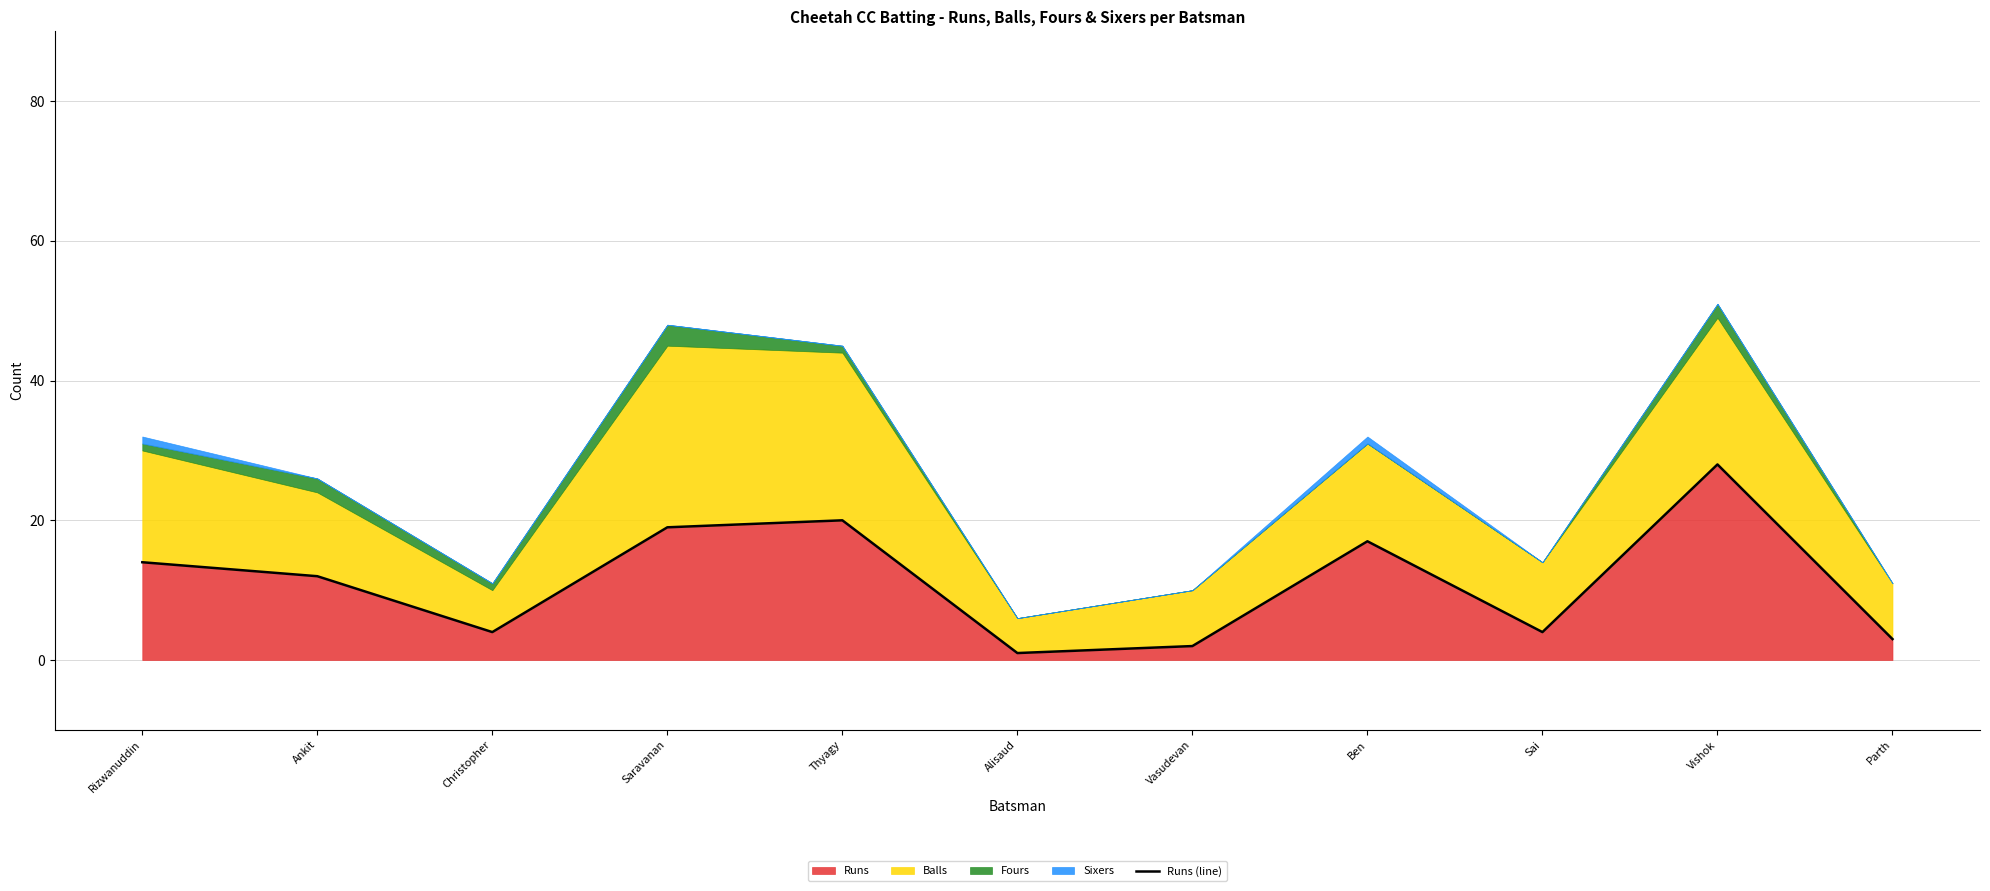

Is it true that the value at Thyagy is 20?

True